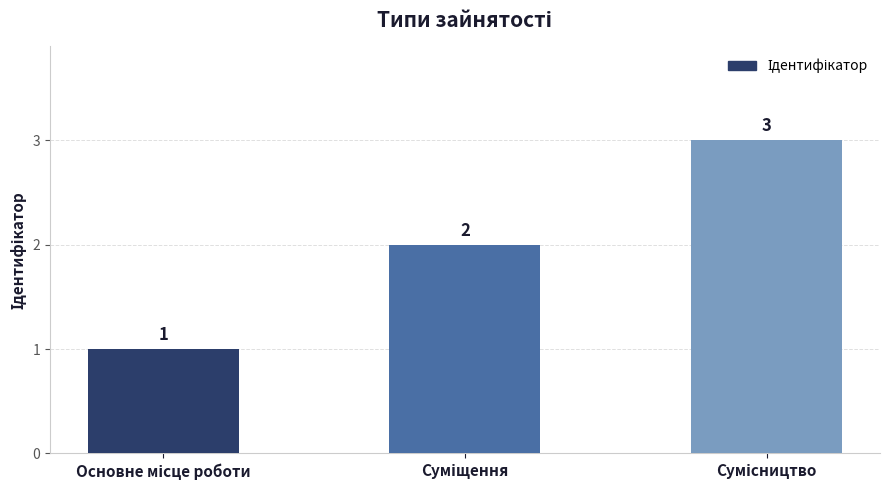

What is the sum of all values?

6